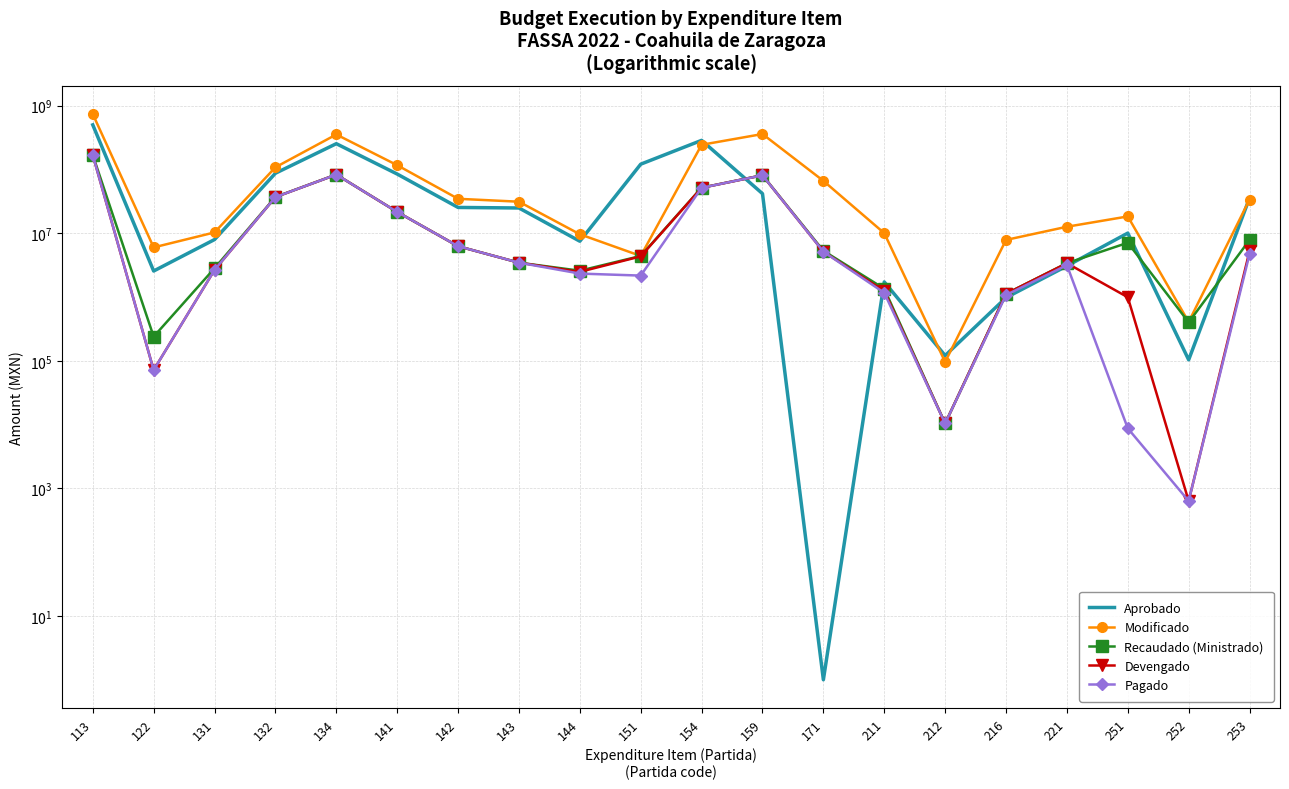

What is the difference between the maximum and minimum values in the Pagado series?

167447948.1